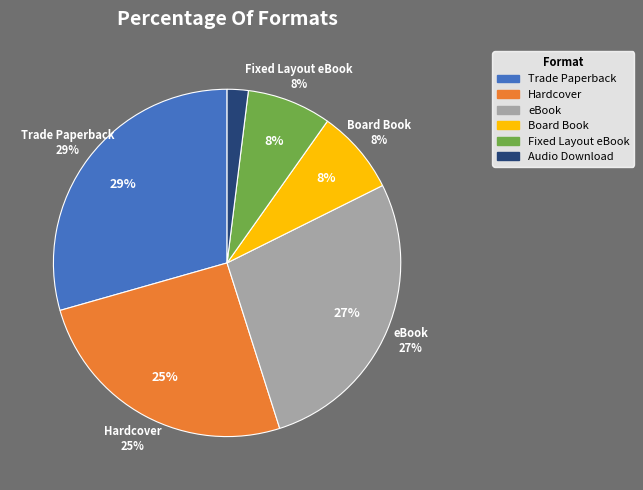

To the nearest percent, what is the average slice percentage?

17%